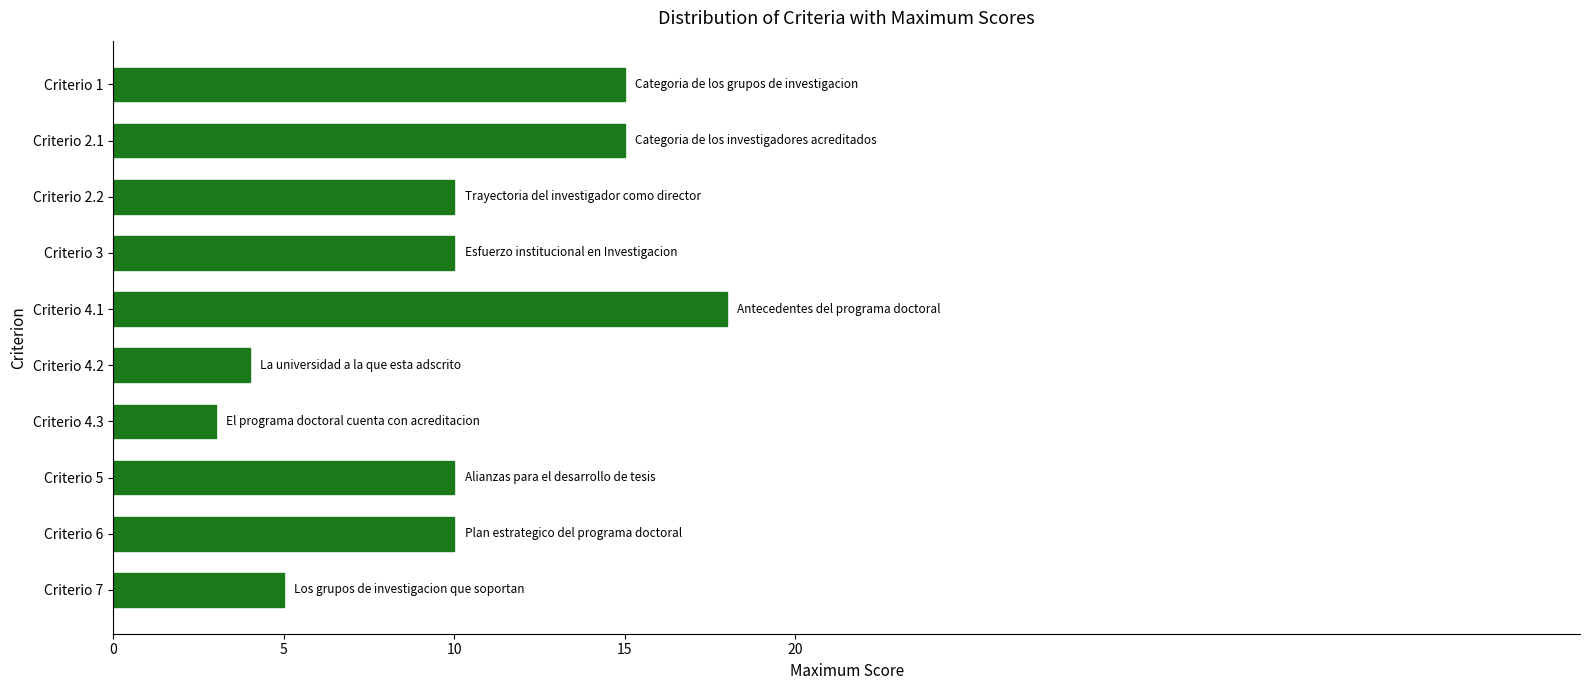

Are the bars grouped side by side (vs. stacked)?

No